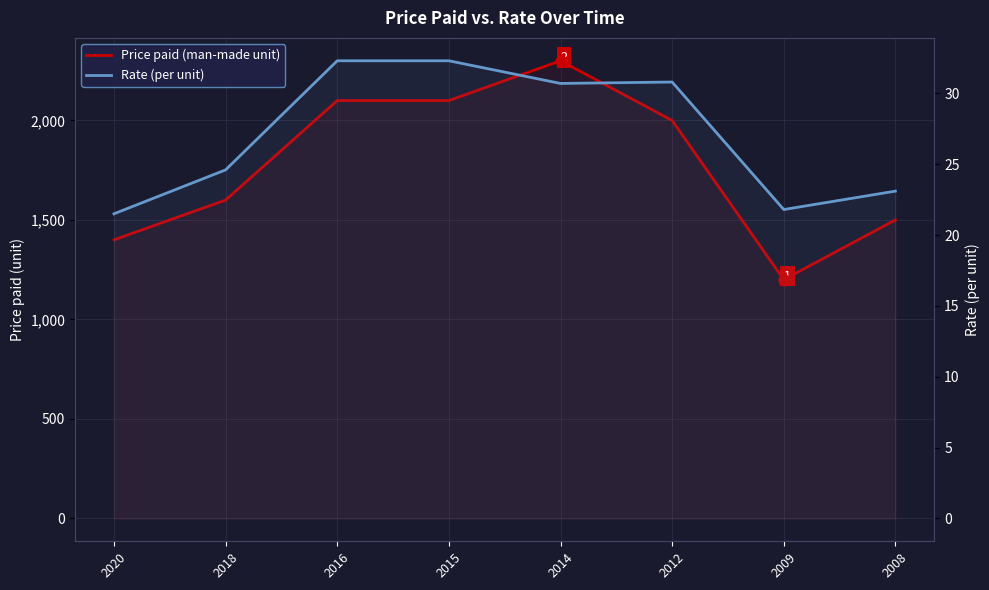

Is the value of Rate (per unit) at 2009 greater than the value of Price paid (man-made unit) at 2020?

No